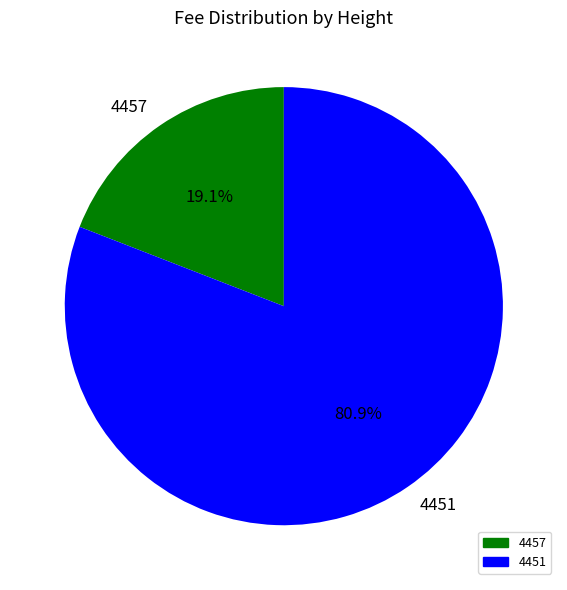

Rank the categories by value from highest to lowest.

4451, 4457